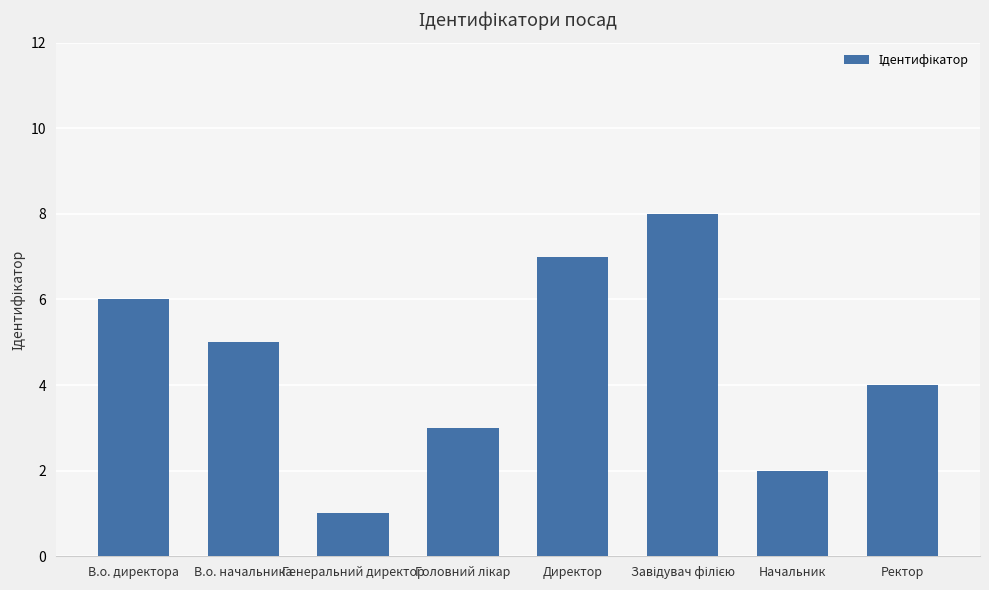

Which has a higher value, Директор or Генеральний директор?

Директор